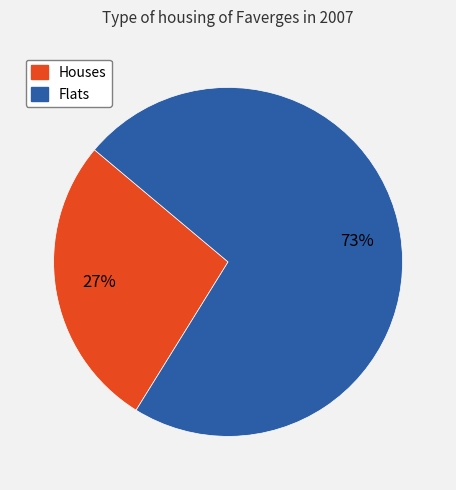

Is there a majority slice in this chart?

Yes